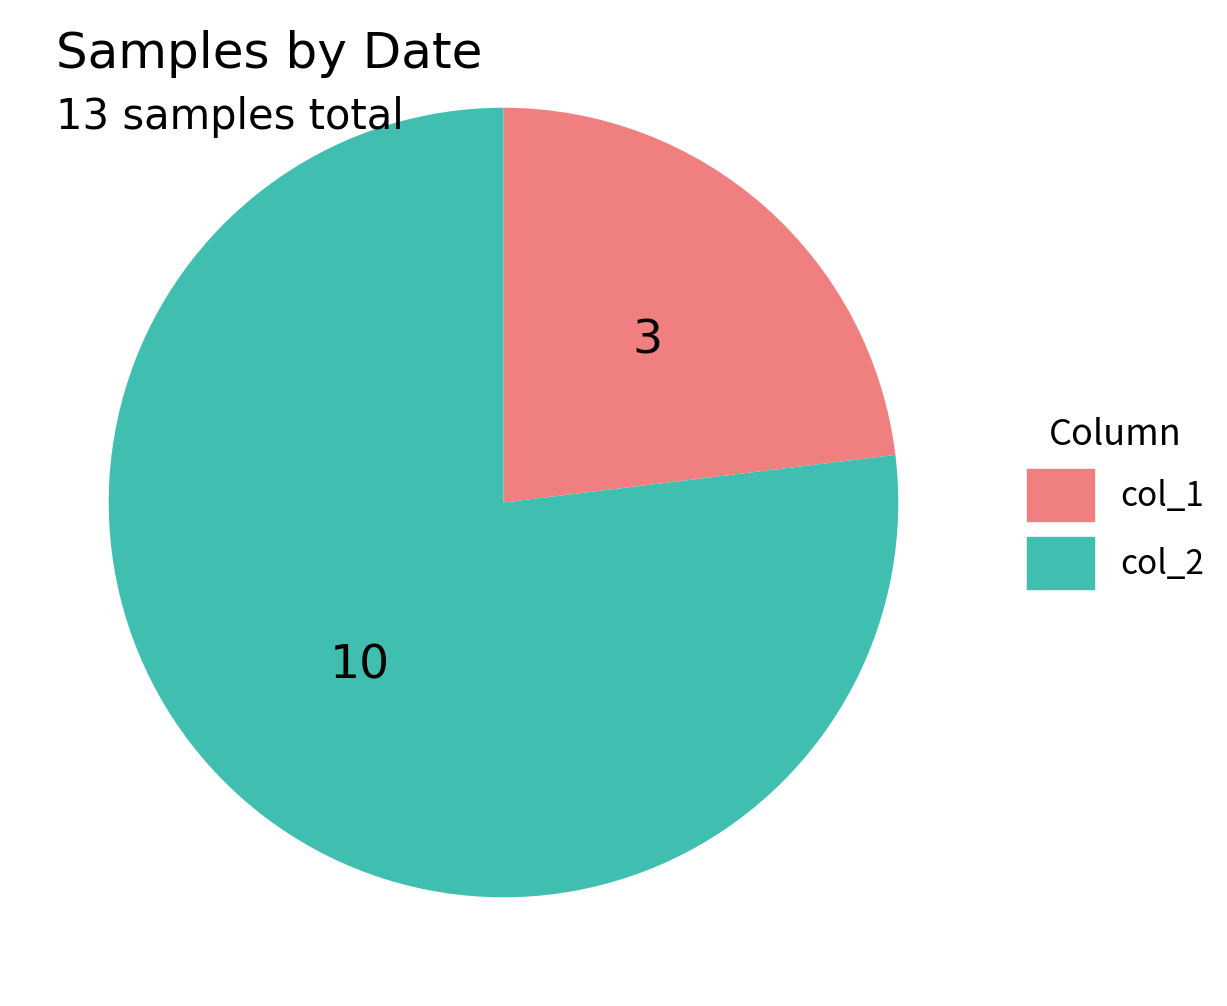

Does any single category account for the majority?

Yes